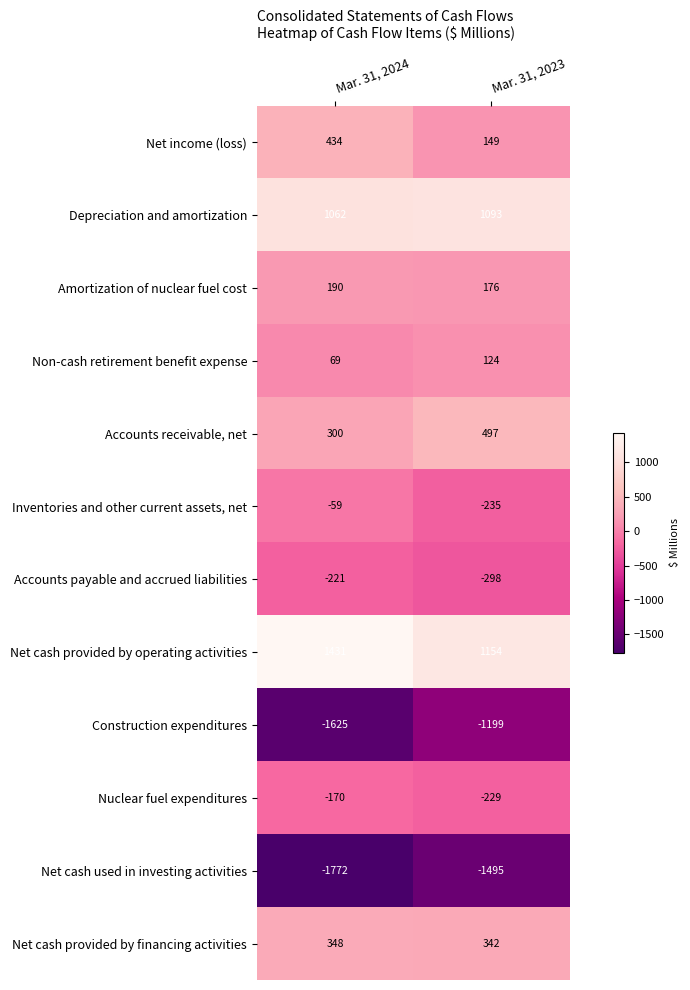

At Mar. 31, 2023, list the series in order from smallest to largest.

Net cash used in investing activities, Construction expenditures, Accounts payable and accrued liabilities, Inventories and other current assets, net, Nuclear fuel expenditures, Non-cash retirement benefit expense, Net income (loss), Amortization of nuclear fuel cost, Net cash provided by financing activities, Accounts receivable, net, Depreciation and amortization, Net cash provided by operating activities